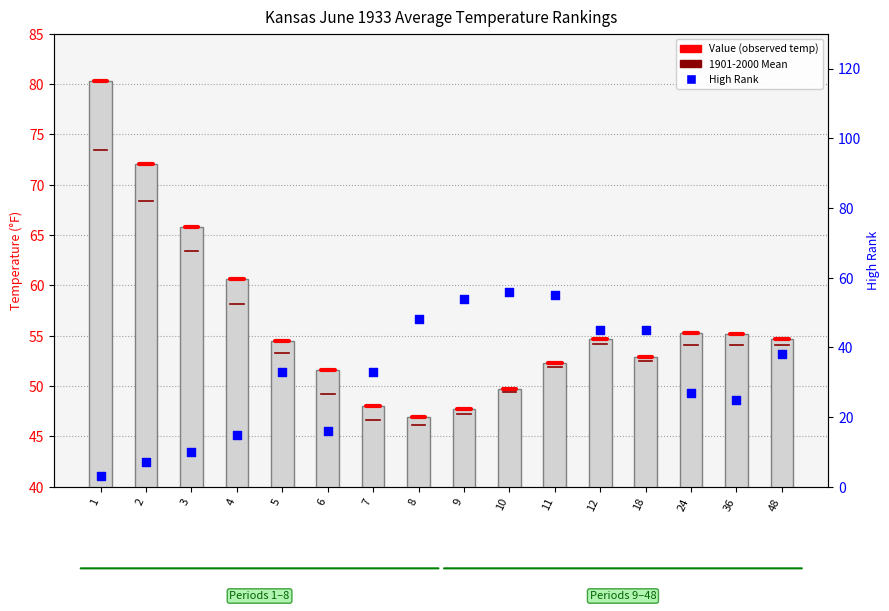

Which series reaches the minimum Y coordinate?

High Rank